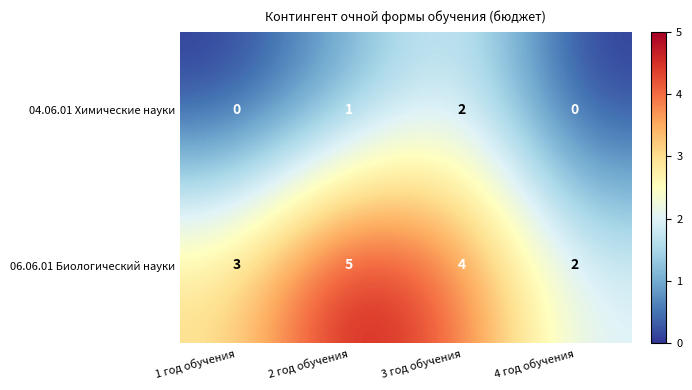

Where is 06.06.01 Биологический науки nearest to the value 3?

1 год обучения